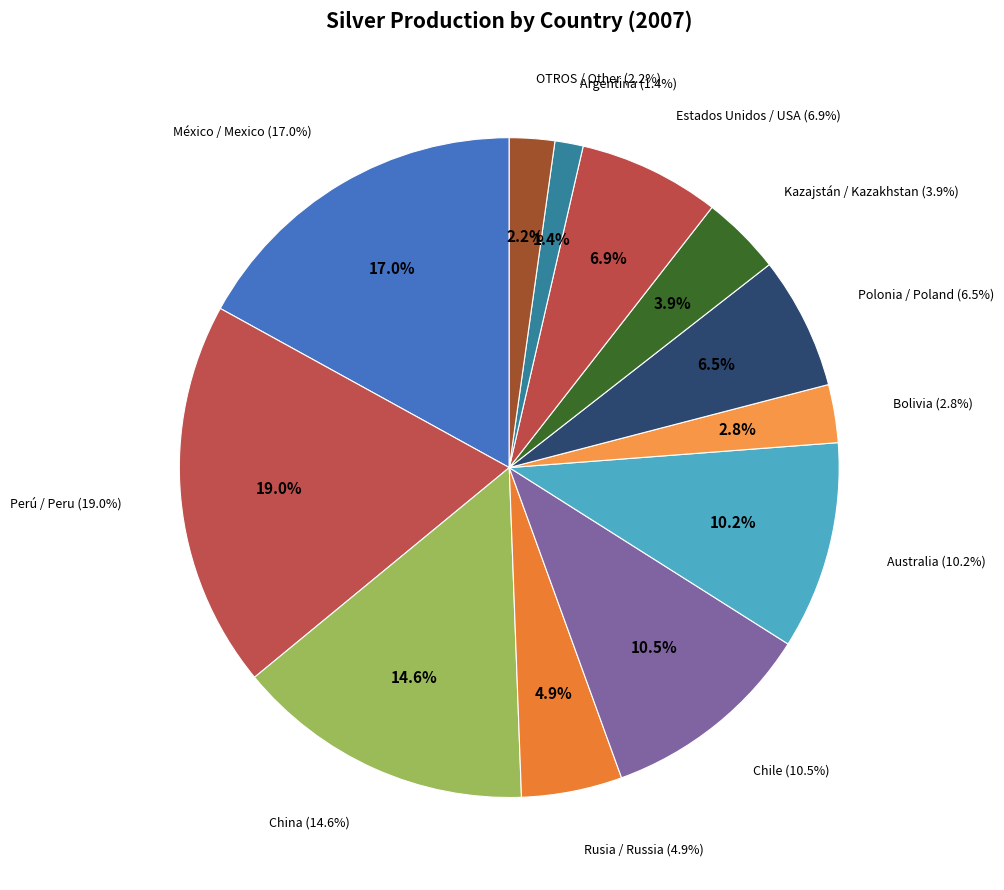

What portion of the pie excludes OTROS / Other?

97.8%